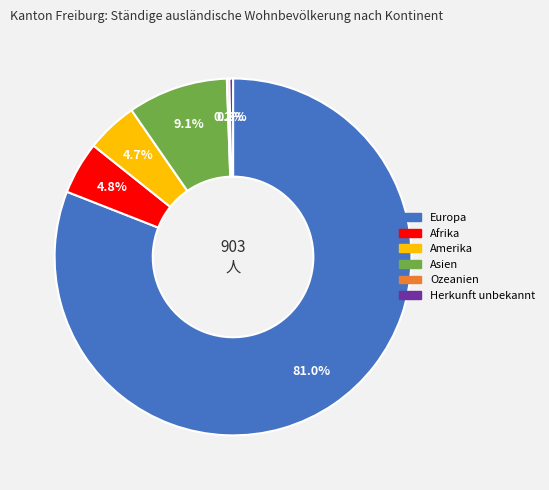

Which category has the biggest portion of the pie?

Europa